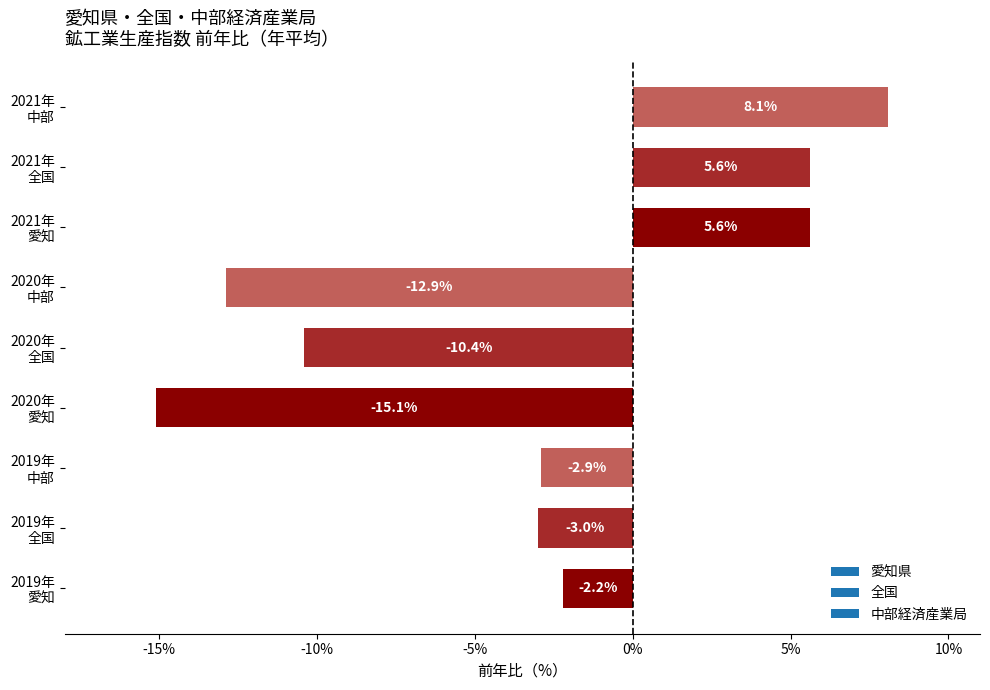

What is the minimum value shown in the chart?

-15.1